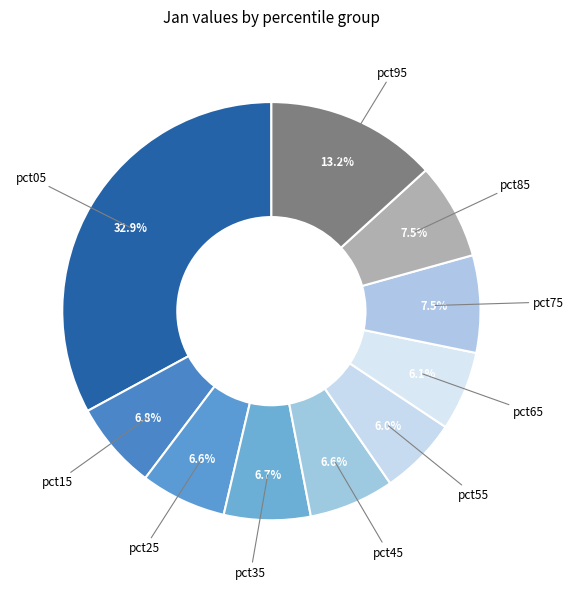

Between pct15 and pct85, which is larger?

pct85